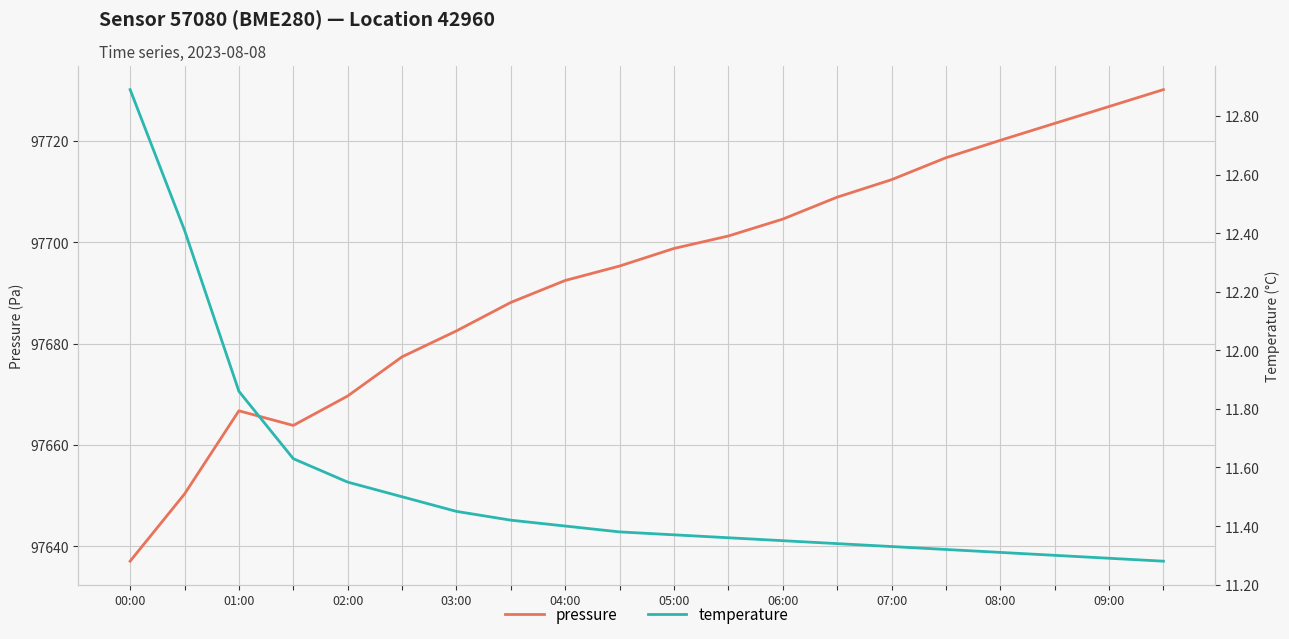

What is the minimum value for pressure?

97637.1